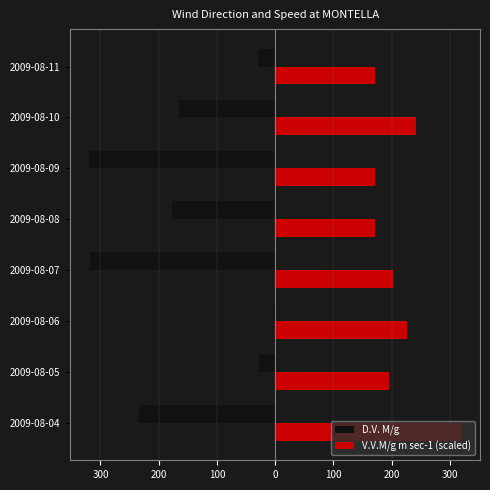

What are all the series names shown in the legend?

D.V. M/g, V.V.M/g m sec-1 (scaled)